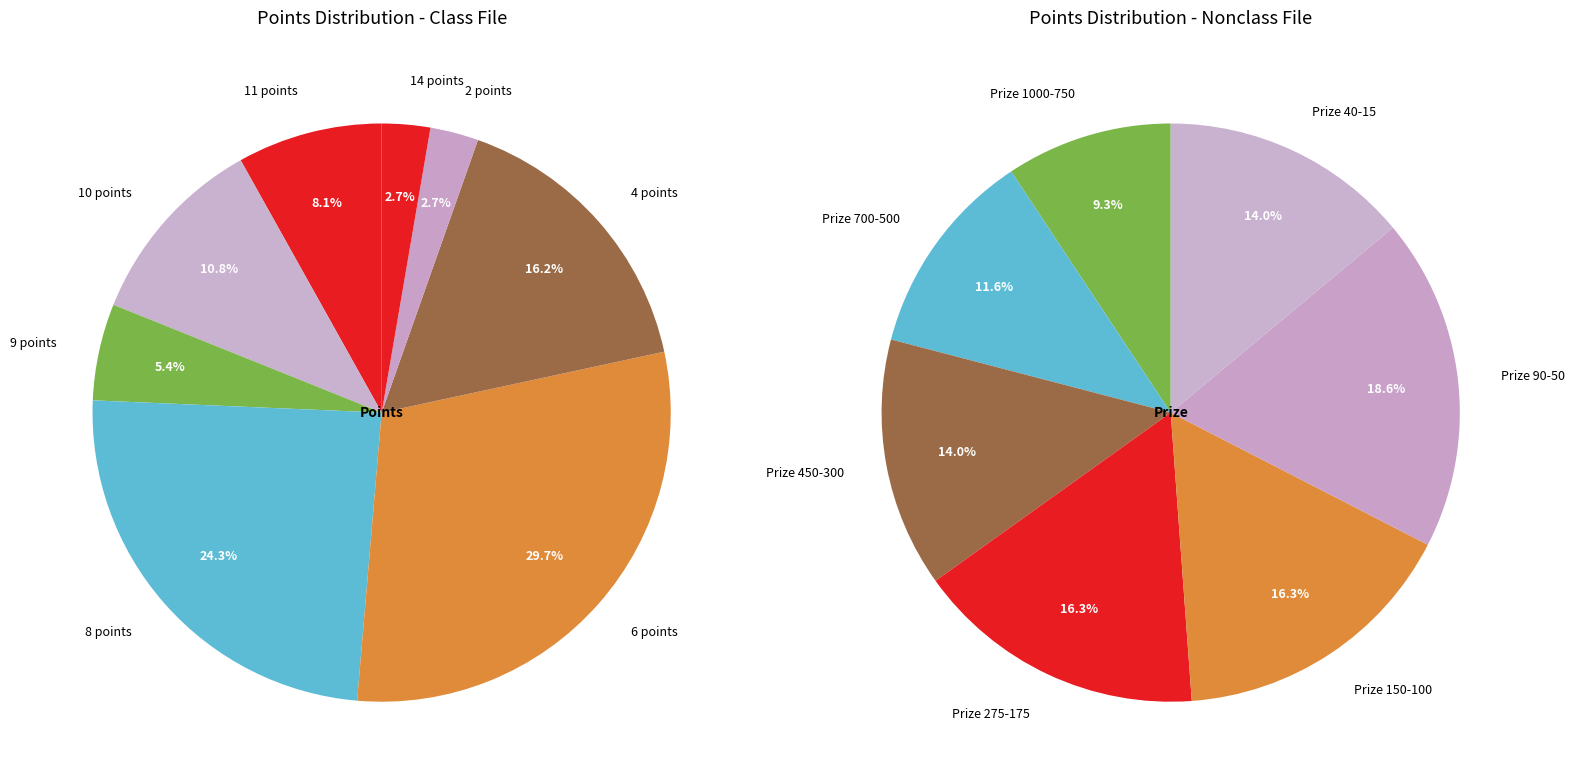

Which slice is the largest?

6 points